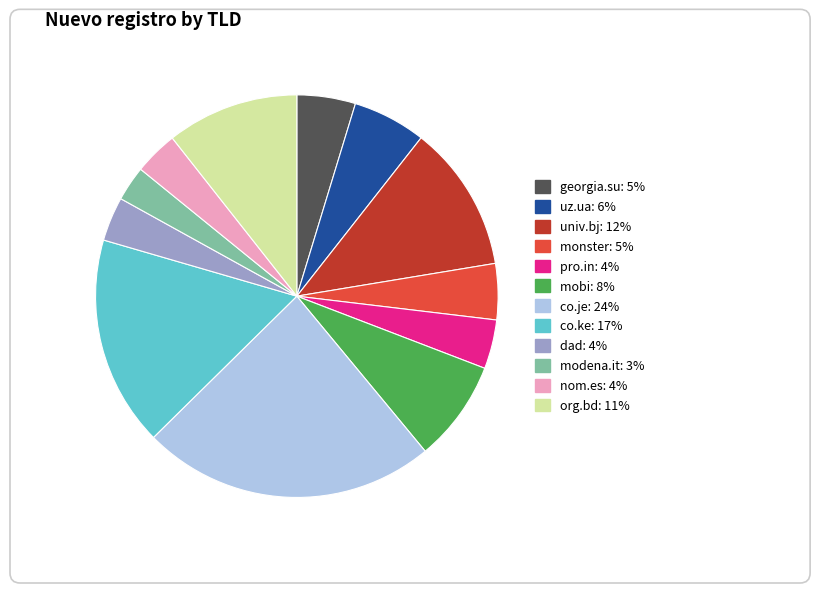

Rank the categories by value from highest to lowest.

co.je, co.ke, univ.bj, org.bd, mobi, uz.ua, georgia.su, monster, pro.in, dad, nom.es, modena.it